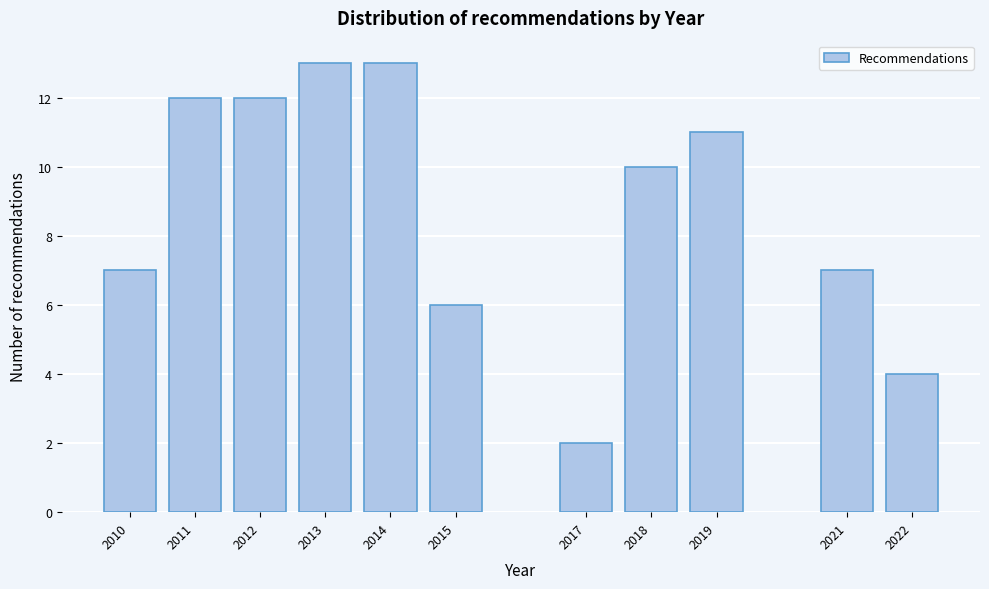

Reading left to right, extract all data points from this chart.

2010=7	2011=12	2012=12	2013=13	2014=13	2015=6	2017=2	2018=10	2019=11	2021=7	2022=4